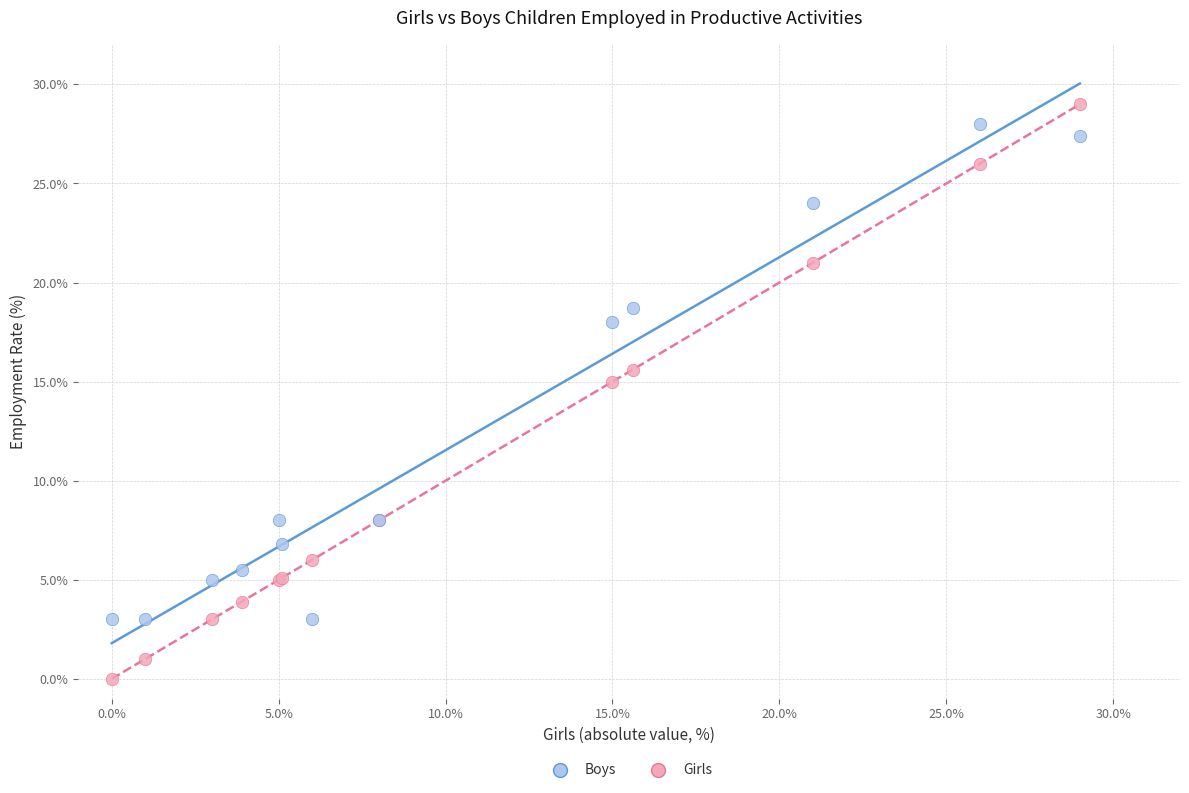

Across all series, what Y value is closest to 14?

15.0